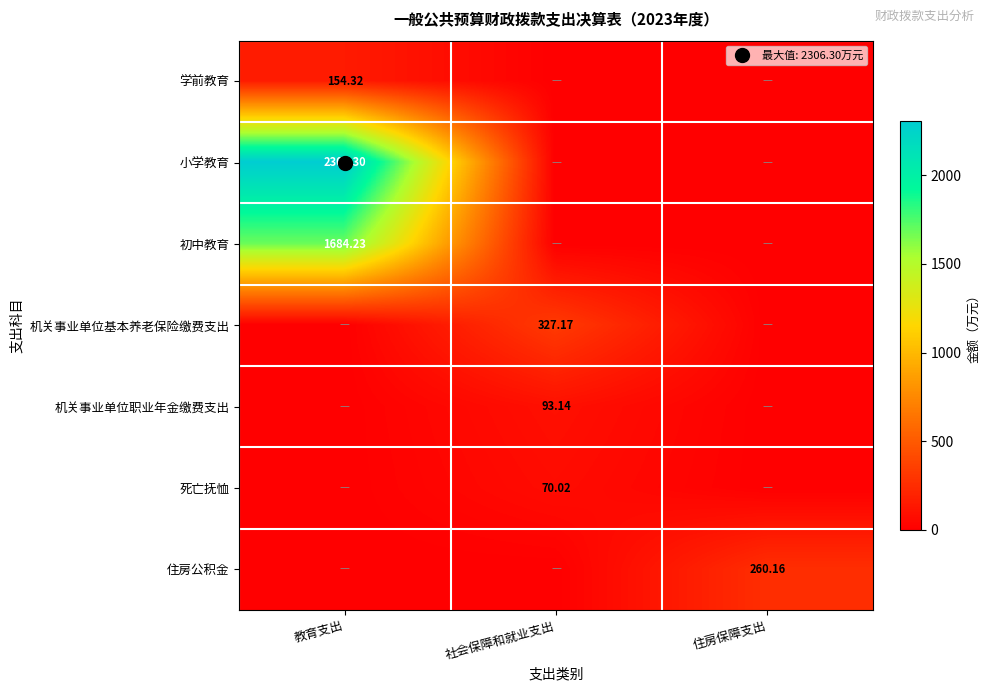

What is the highest value of the 机关事业单位基本养老保险缴费支出 series?

327.2